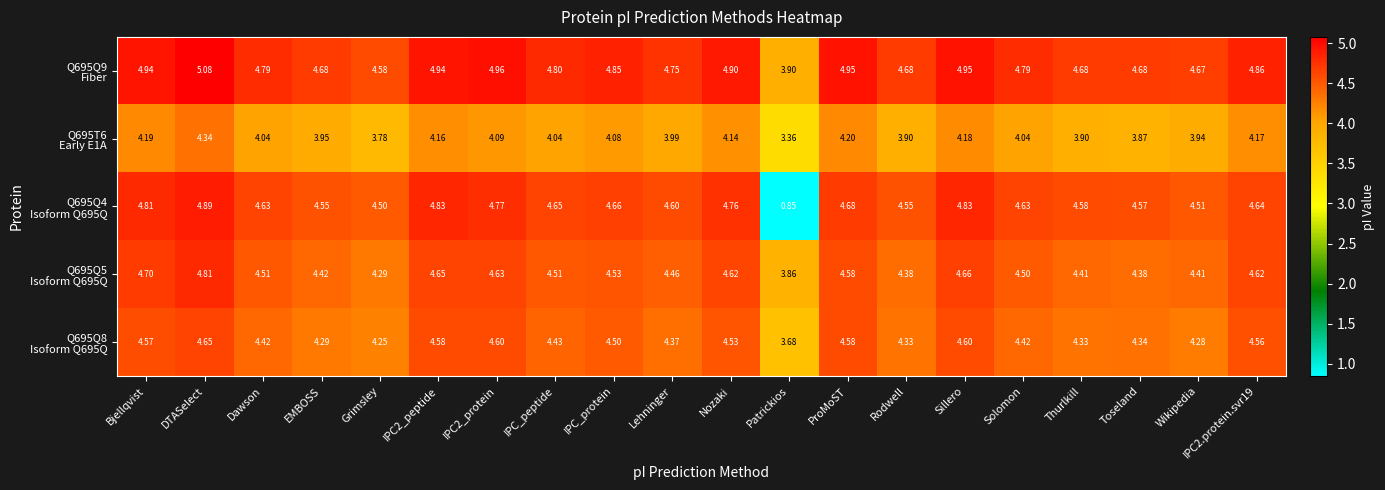

Which label corresponds to the largest value in the chart?

DTASelect